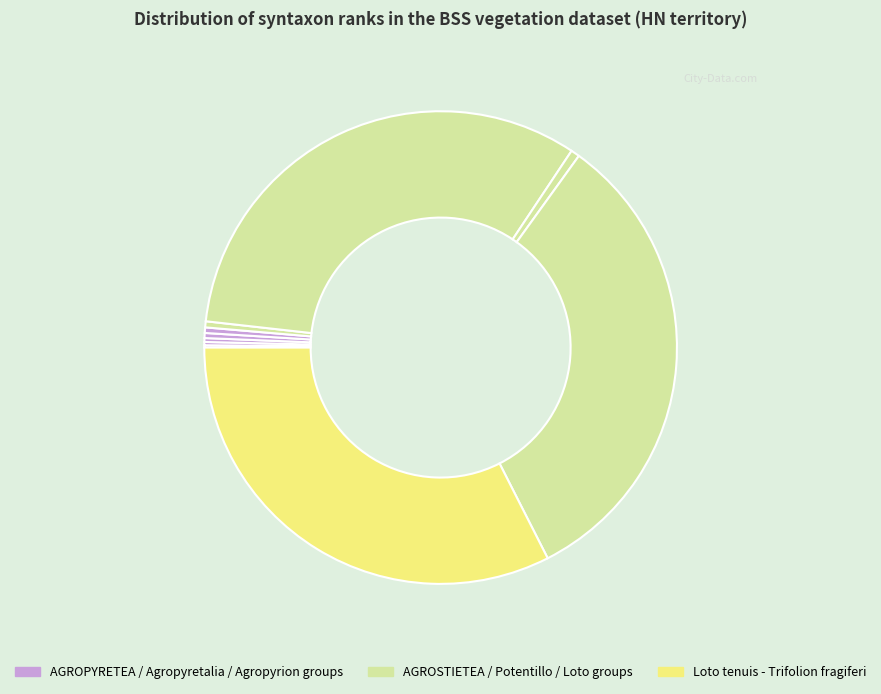

To the nearest percent, what is the average slice percentage?

10%